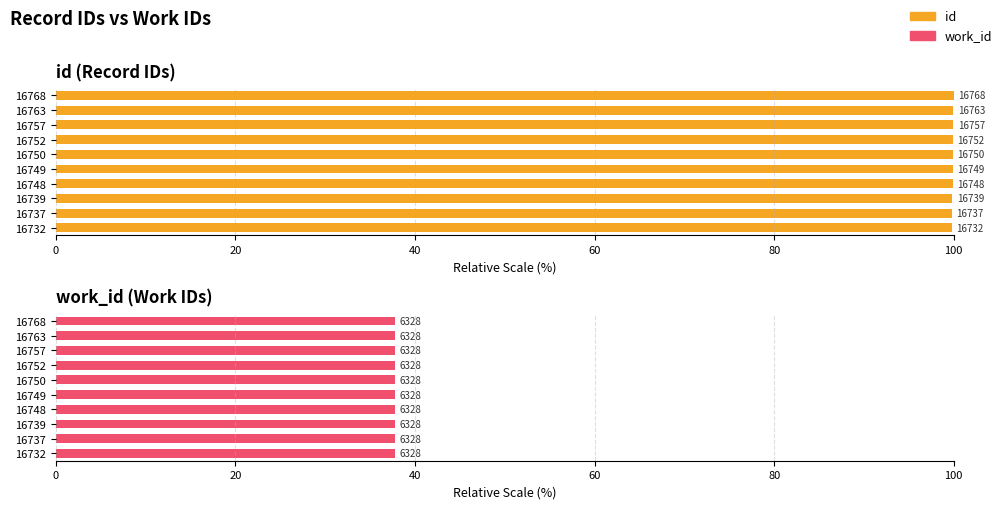

The value of work_id at 0 is 0.2. True or false?

False